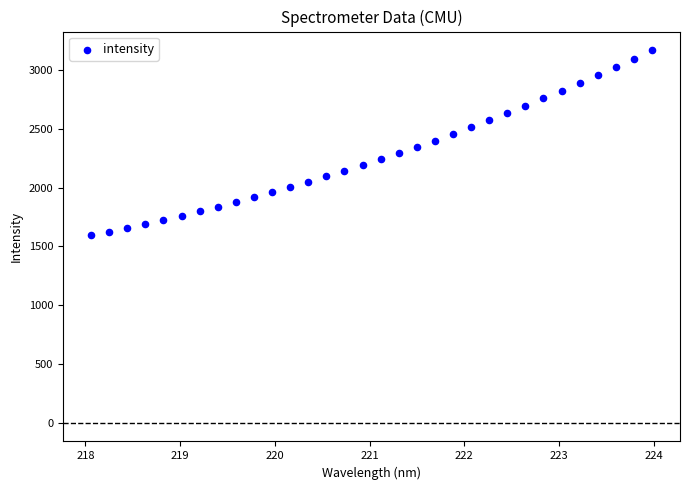

What is the range of X values (max minus min)?

5.9